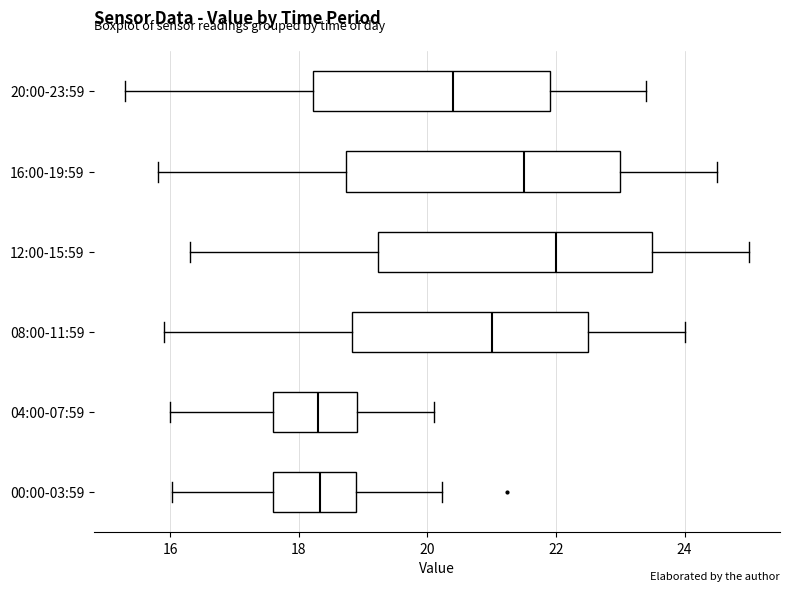

Reading bottom to top, read every box against the x-axis: the position of its median line, the range the box covers, and the ends of its whiskers. The values are not printed on the chart, so give them approximately, as read against the axis.

00:00-03:59: median 18.4, box 17.6 to 18.8, whiskers 16.0 to 20.2
04:00-07:59: median 18.4, box 17.6 to 19.0, whiskers 16.0 to 20.2
08:00-11:59: median 21.0, box 18.8 to 22.6, whiskers 16.0 to 24.0
12:00-15:59: median 22.0, box 19.2 to 23.6, whiskers 16.4 to 25.0
16:00-19:59: median 21.6, box 18.8 to 23.0, whiskers 15.8 to 24.6
20:00-23:59: median 20.4, box 18.2 to 22.0, whiskers 15.4 to 23.4